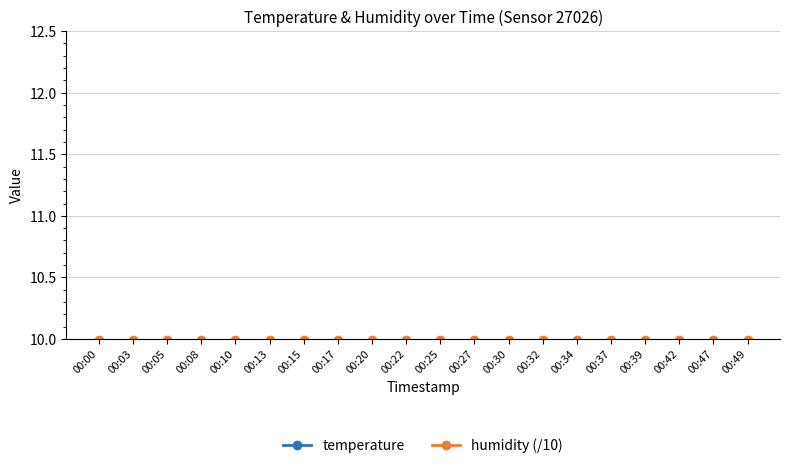

True or false: temperature has a value of 13.8 at 00:37.

True